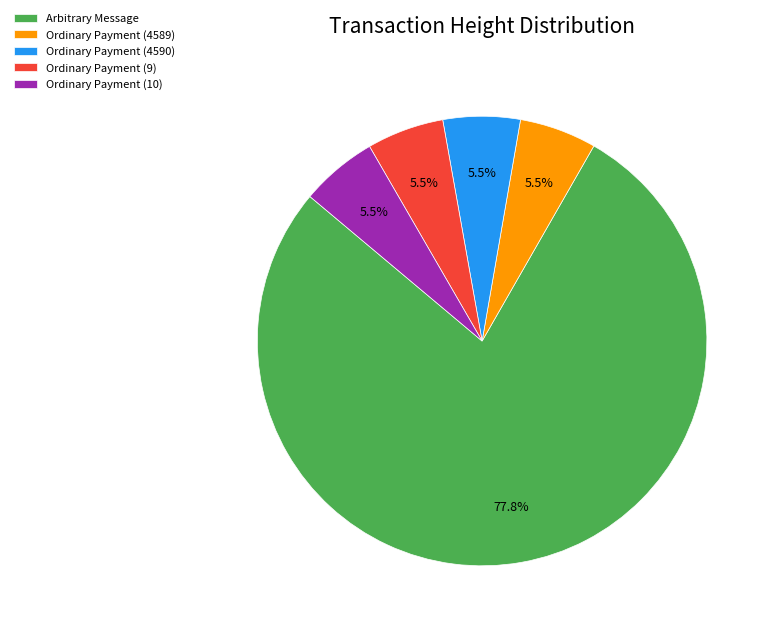

Between Ordinary Payment (4589) and Arbitrary Message, which is larger?

Arbitrary Message